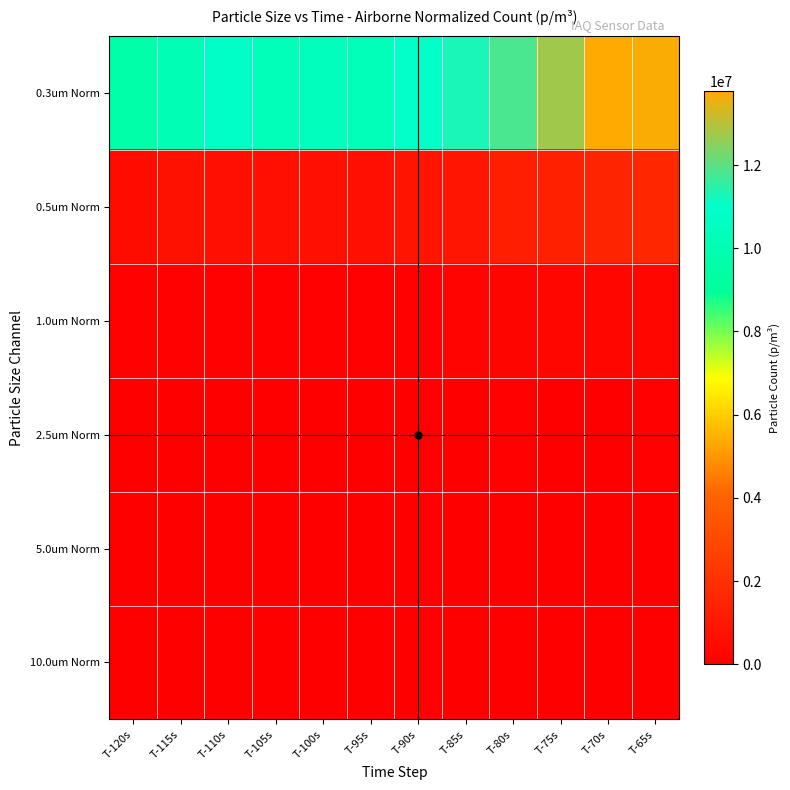

Between T-115s and T-110s, which is larger?

T-110s